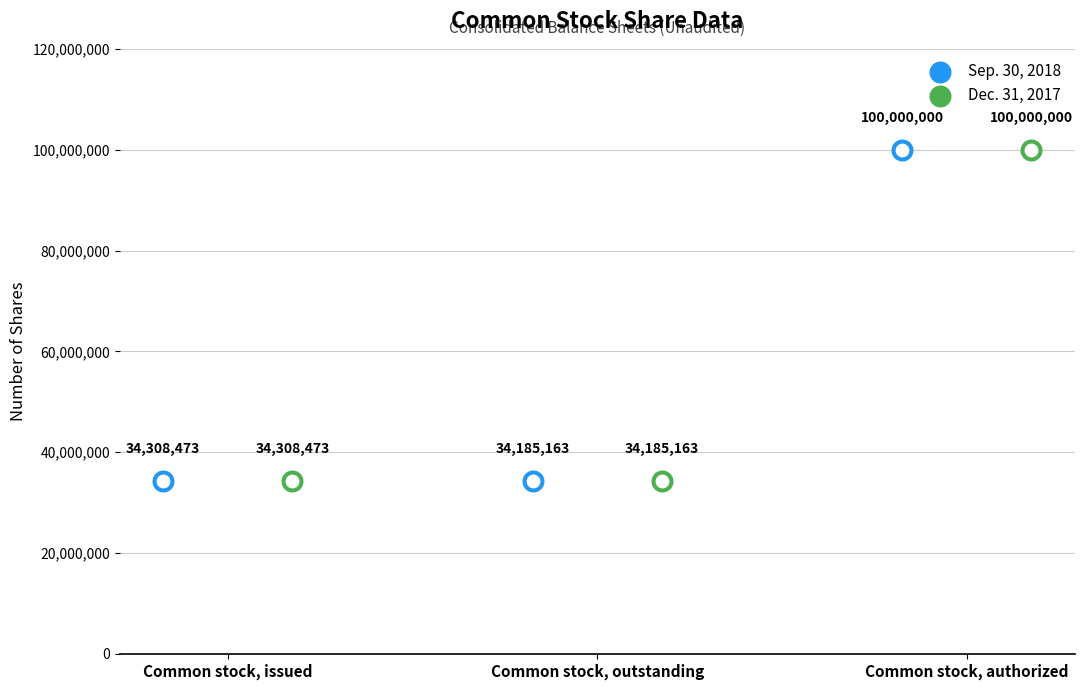

What are all the series names shown in the legend?

Sep. 30, 2018, Dec. 31, 2017